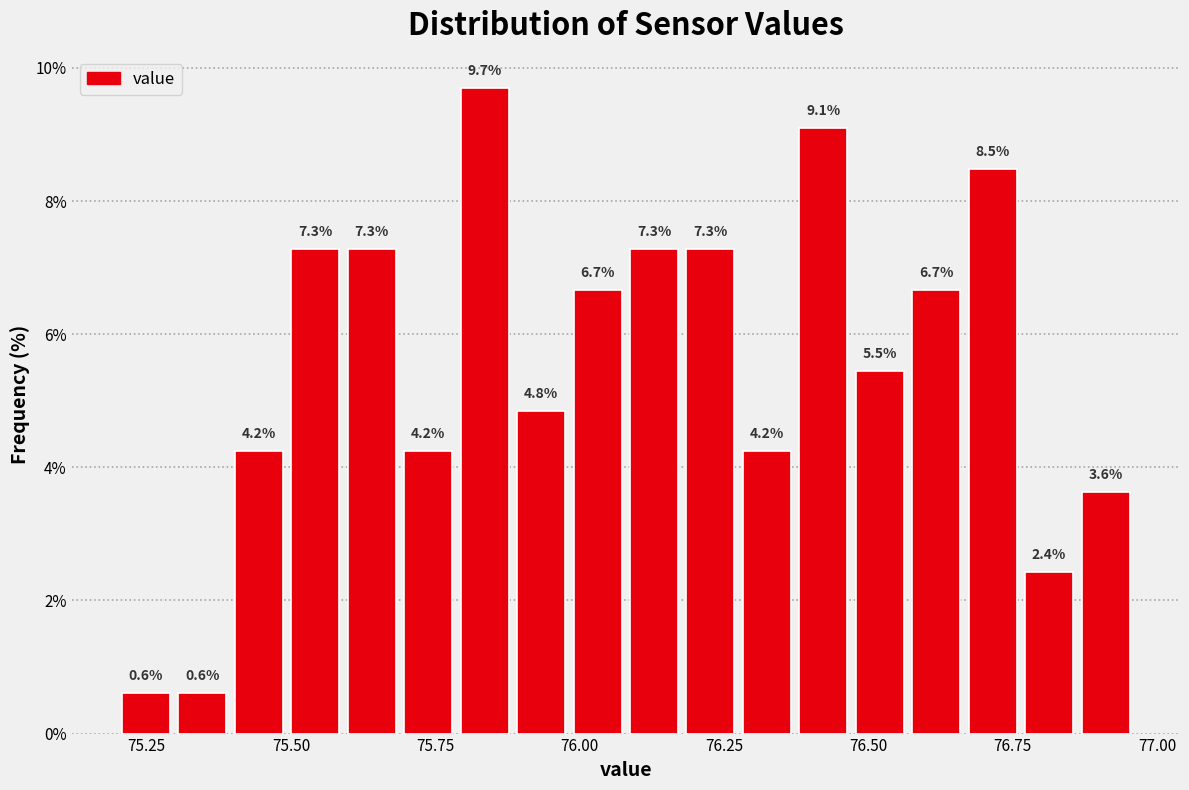

Around what value on the x-axis is the tallest bar? Give the approximate position of its centre, as read against the axis.

75.85